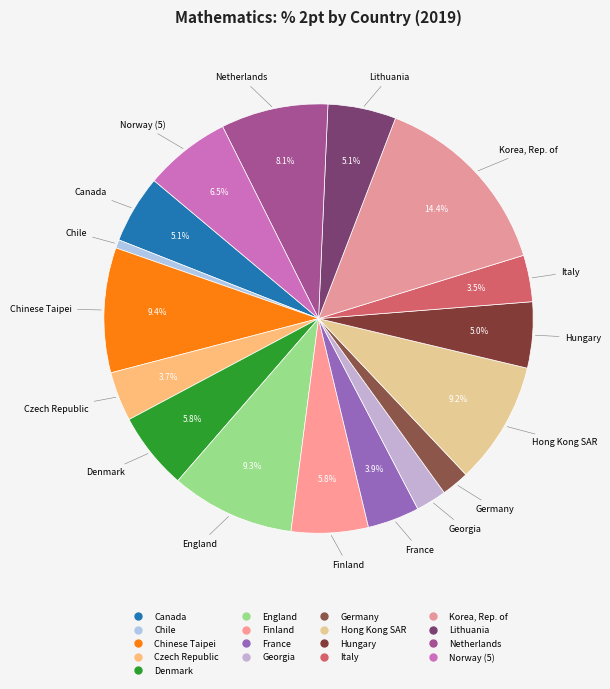

Rank the categories by value from lowest to highest.

Chile, Germany, Georgia, Italy, Czech Republic, France, Hungary, Canada, Lithuania, Finland, Denmark, Norway (5), Netherlands, Hong Kong SAR, England, Chinese Taipei, Korea, Rep. of